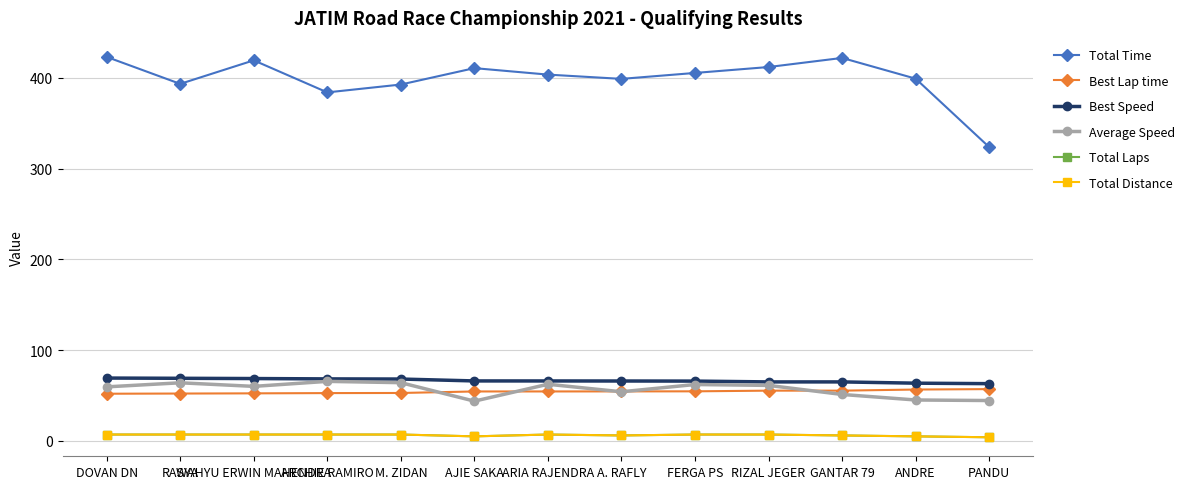

Is this an area chart (filled region under the line)?

No